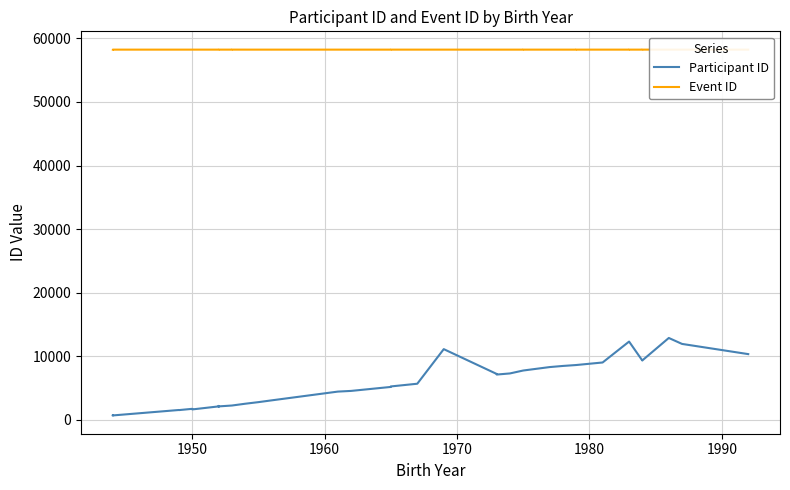

Reading left to right, extract all data points from this chart.

Participant ID: 746	769	746	707	1563	1546	1745	1652	2128	2096	2202	2128	2266	2266	2546	2797	3078	4455	4562	5188	5266	5692	11131	7230	7135	7311	7769	7769	8310	8488	8632	8632	9032	12320	12320	9339	9357	12888	11951	10348
Event ID: 58225	58226	58226	58226	58226	58226	58226	58226	58225	58225	58225	58226	58225	58227	58226	58226	58225	58226	58225	58225	58226	58226	58226	58225	58225	58225	58225	58226	58226	58225	58225	58226	58226	58225	58226	58225	58226	58226	58226	58226